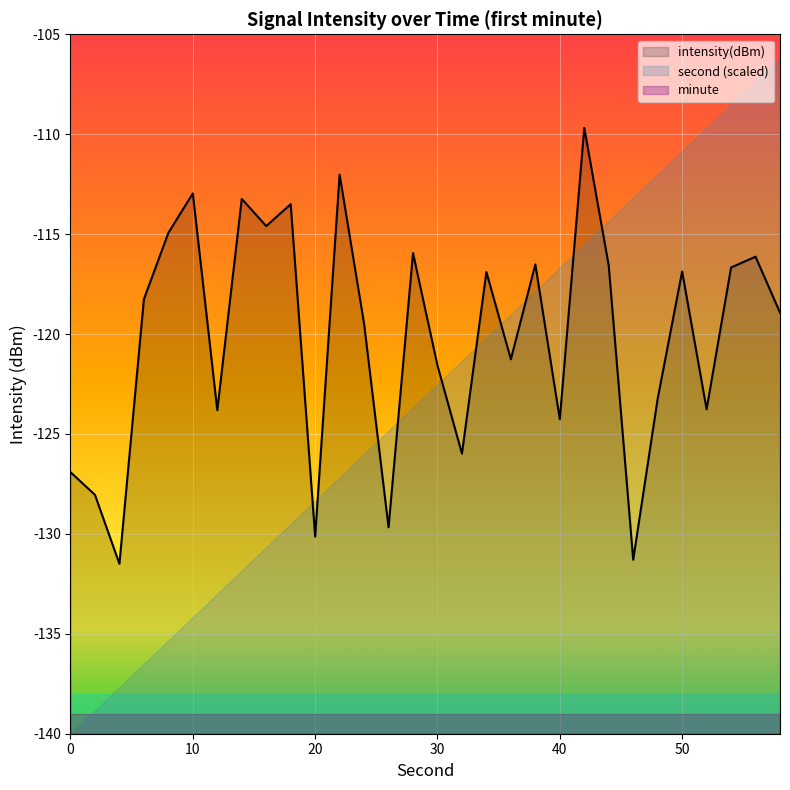

Which series has the widest spread of values?

second (scaled)